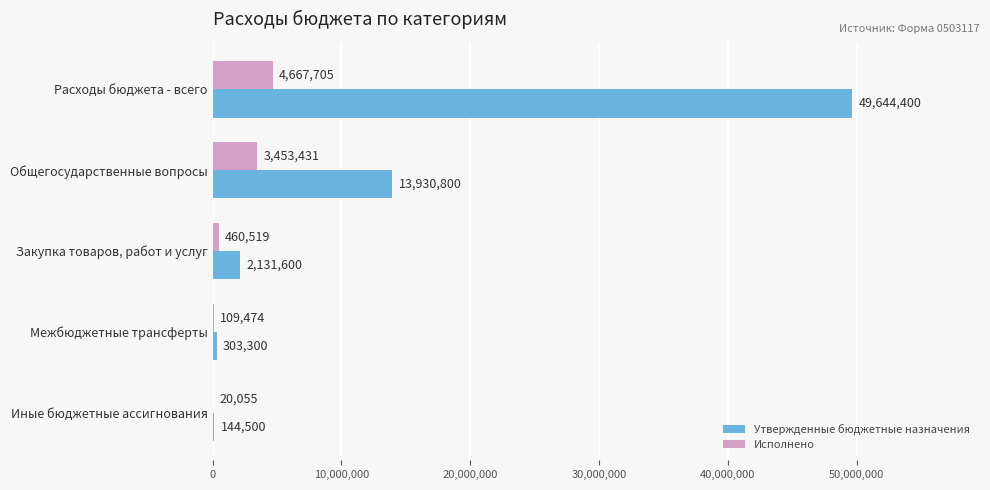

What is the sum of all Исполнено values?

8711184.2